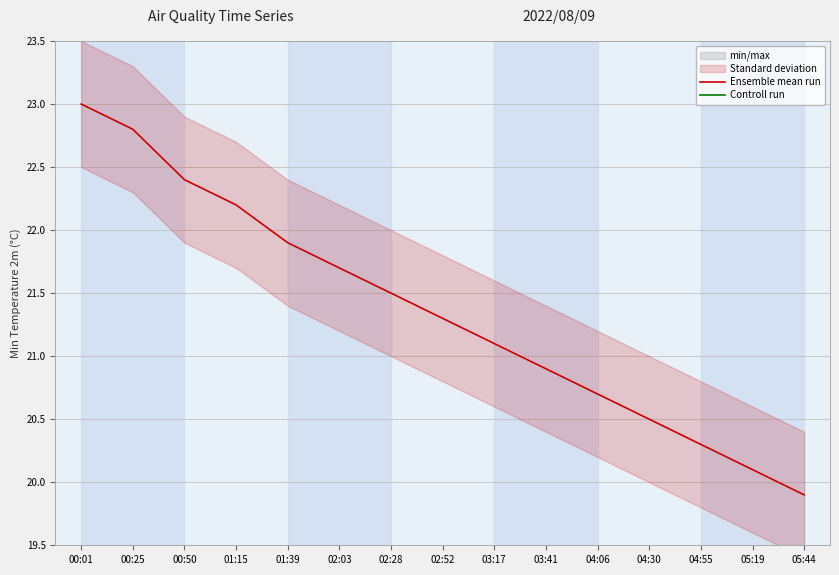

List the series in order of their peak value, highest first.

Ensemble mean run, Controll run